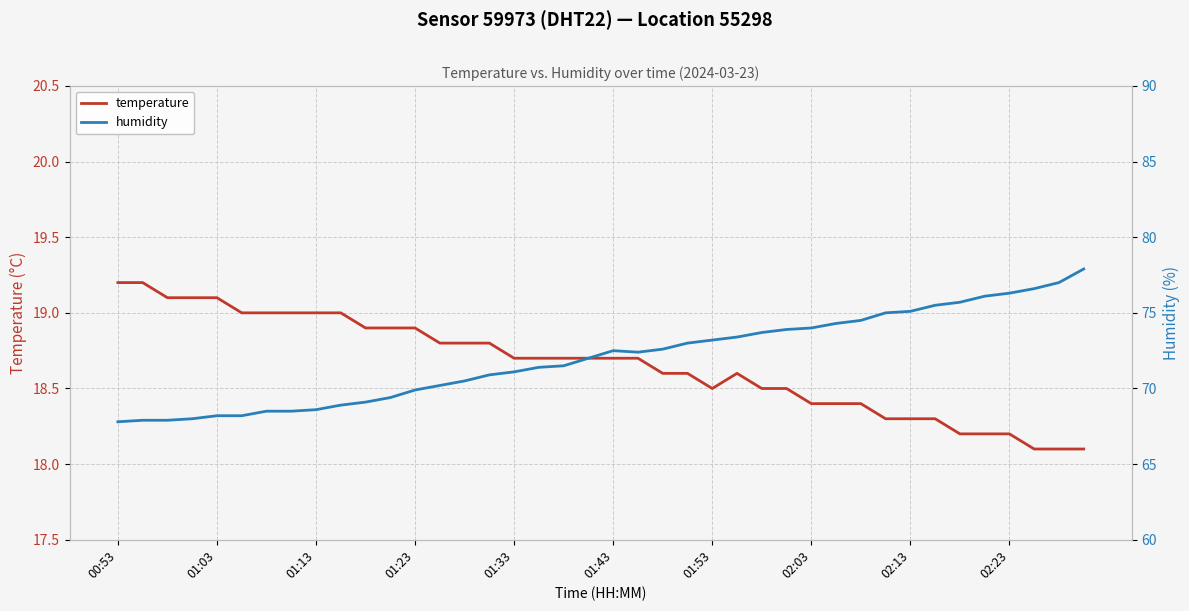

The temperature series shows 19.2 at 00:53. True or false?

True